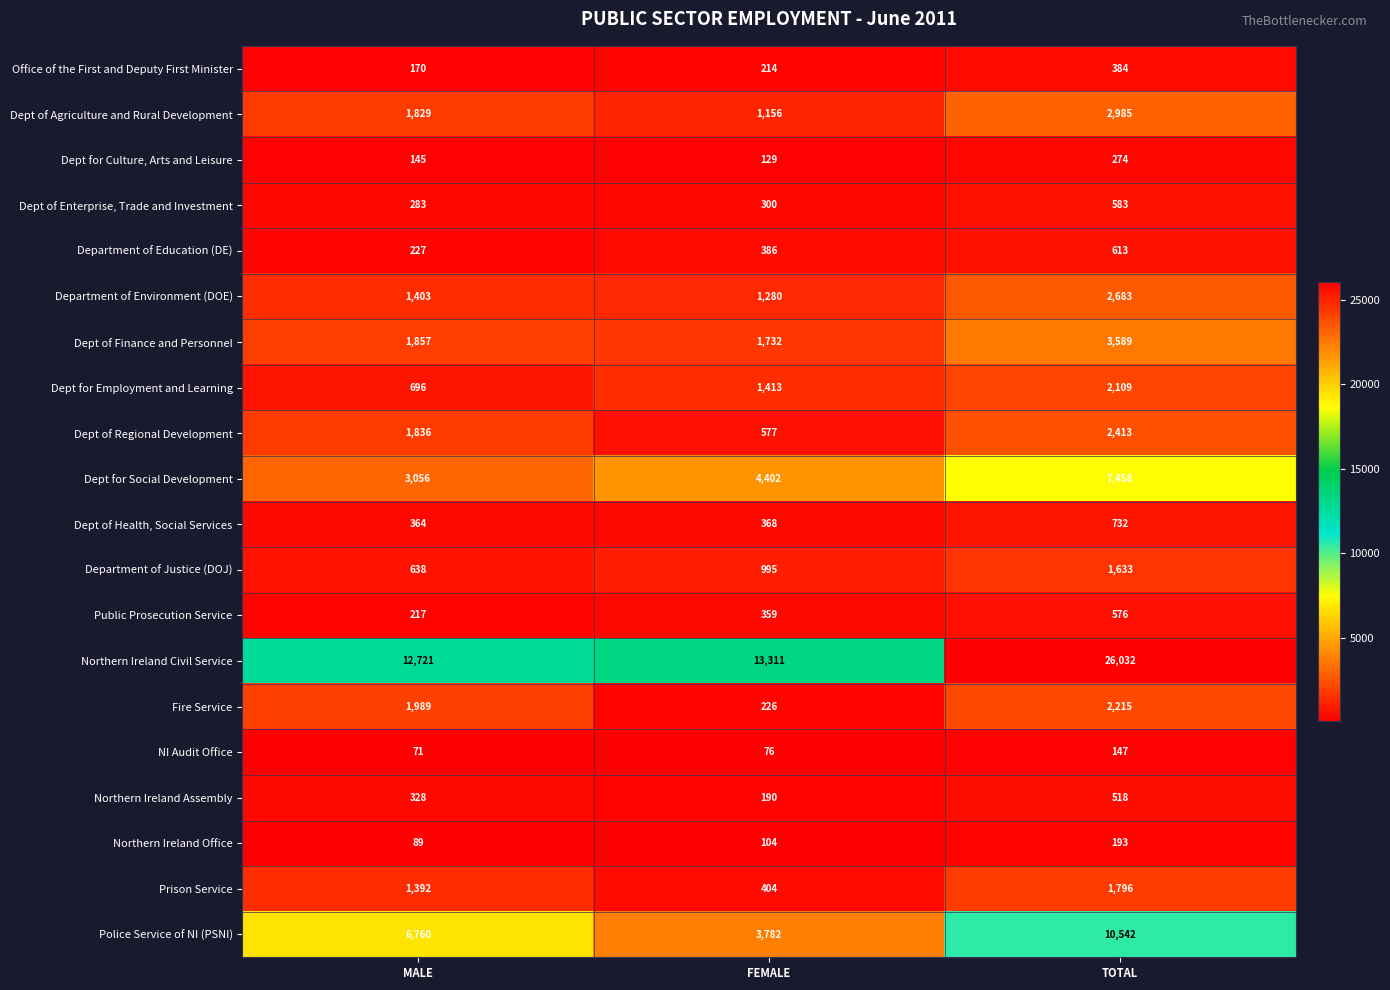

List the series in order of their peak value, lowest first.

NI Audit Office, Northern Ireland Office, Dept for Culture, Arts and Leisure, Office of the First and Deputy First Minister, Northern Ireland Assembly, Public Prosecution Service, Dept of Enterprise, Trade and Investment, Department of Education (DE), Dept of Health, Social Services, Department of Justice (DOJ), Prison Service, Dept for Employment and Learning, Fire Service, Dept of Regional Development, Department of Environment (DOE), Dept of Agriculture and Rural Development, Dept of Finance and Personnel, Dept for Social Development, Police Service of NI (PSNI), Northern Ireland Civil Service